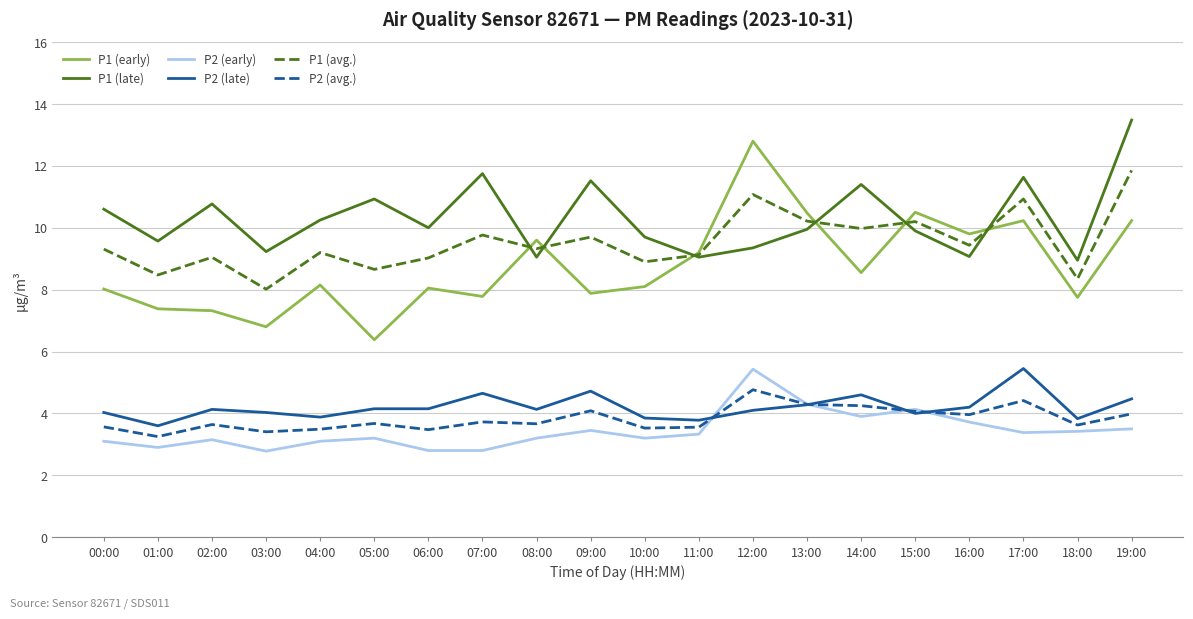

What is the average value of the P2 (late) series?

4.2